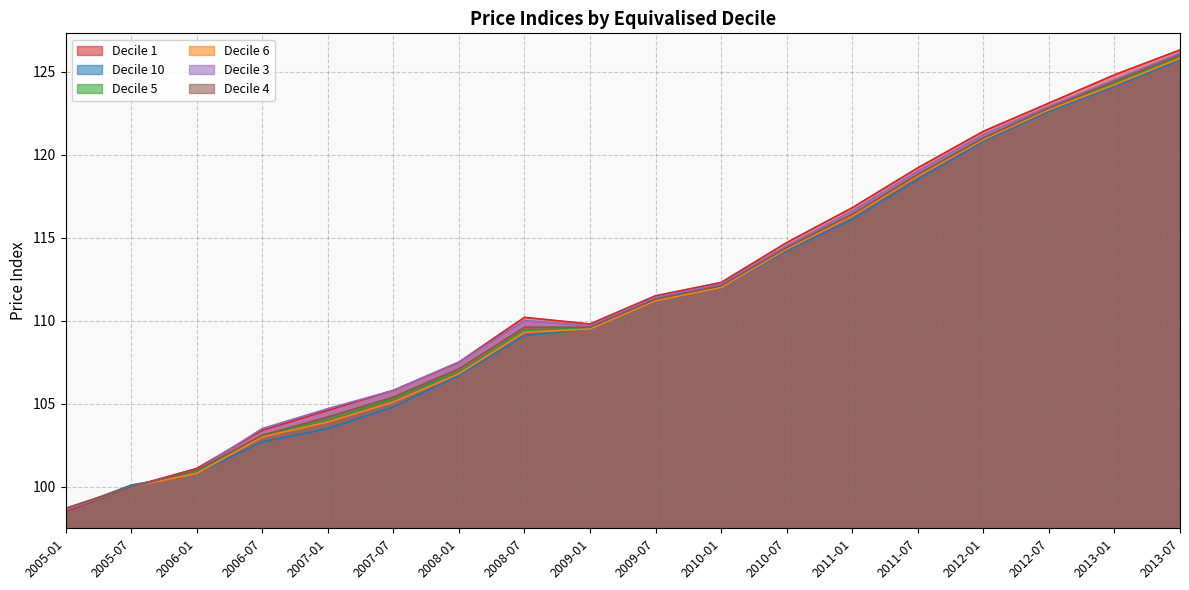

At which category is the sum across all series the highest?

2013-07